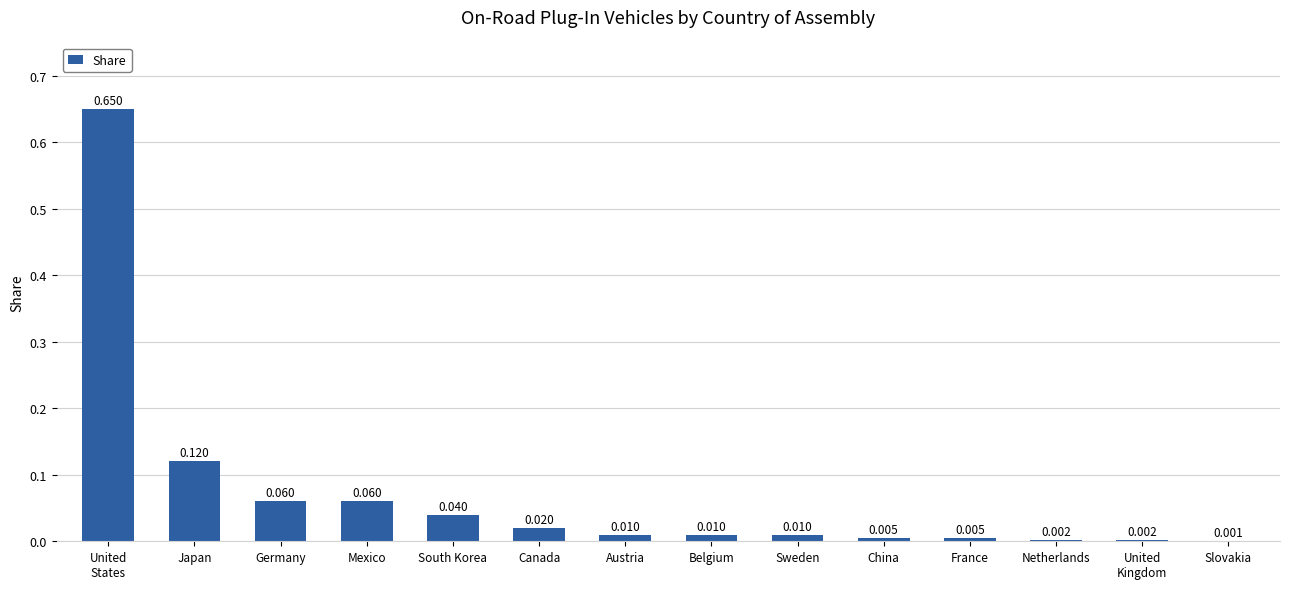

What is the label of the 14th bar from the right?

United
States